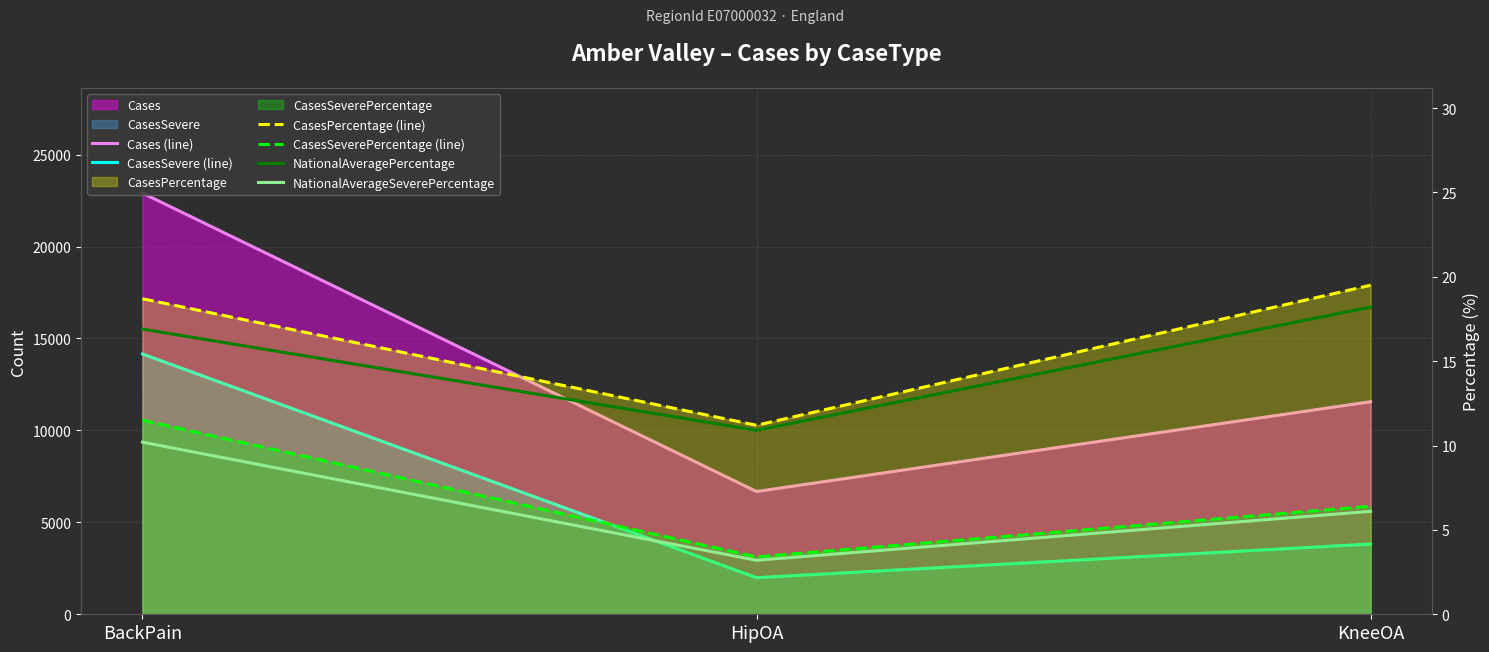

What is the label of the 1st point from the left?

BackPain